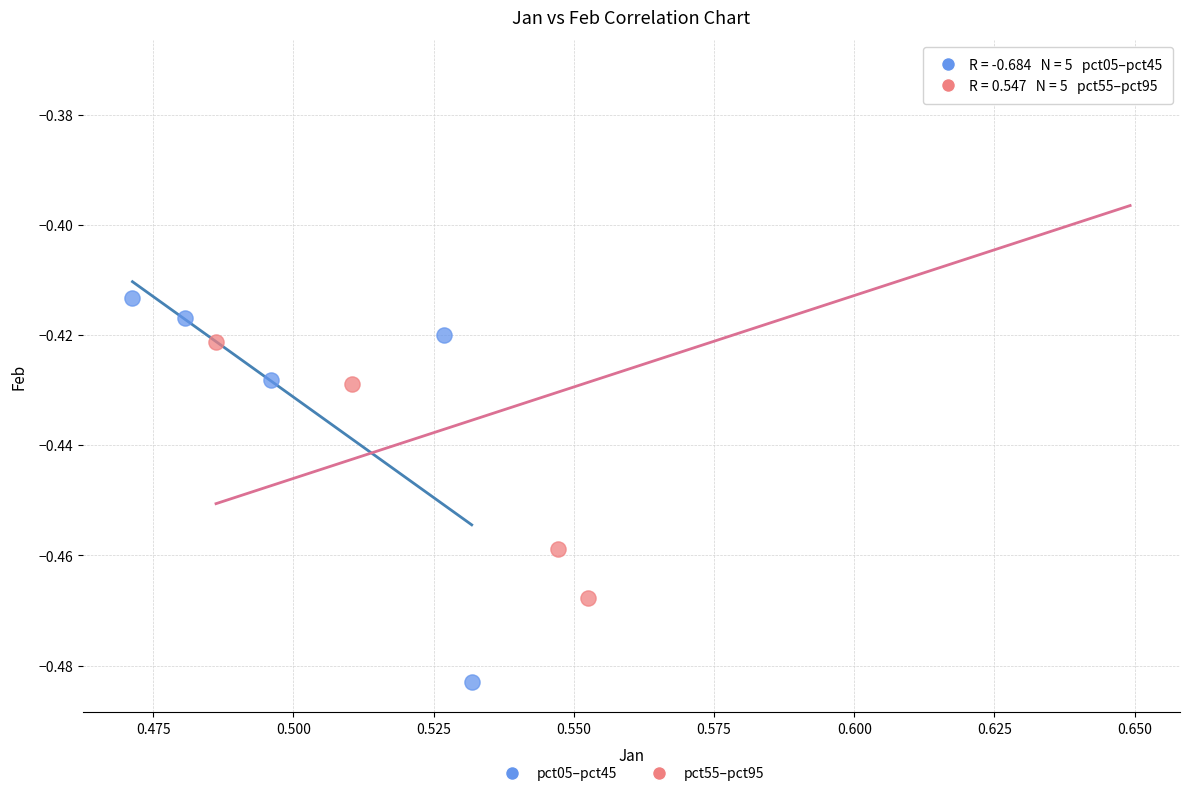

What are all the series names shown in the legend?

pct05–pct45, pct55–pct95